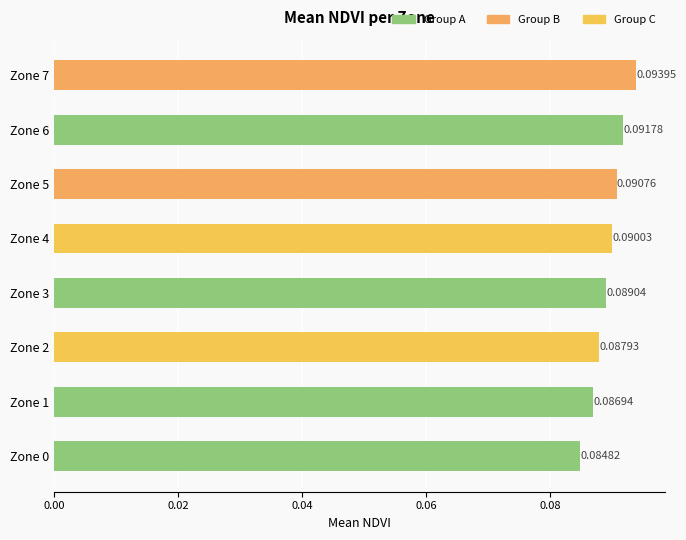

How many values are between 0 and 1?

8